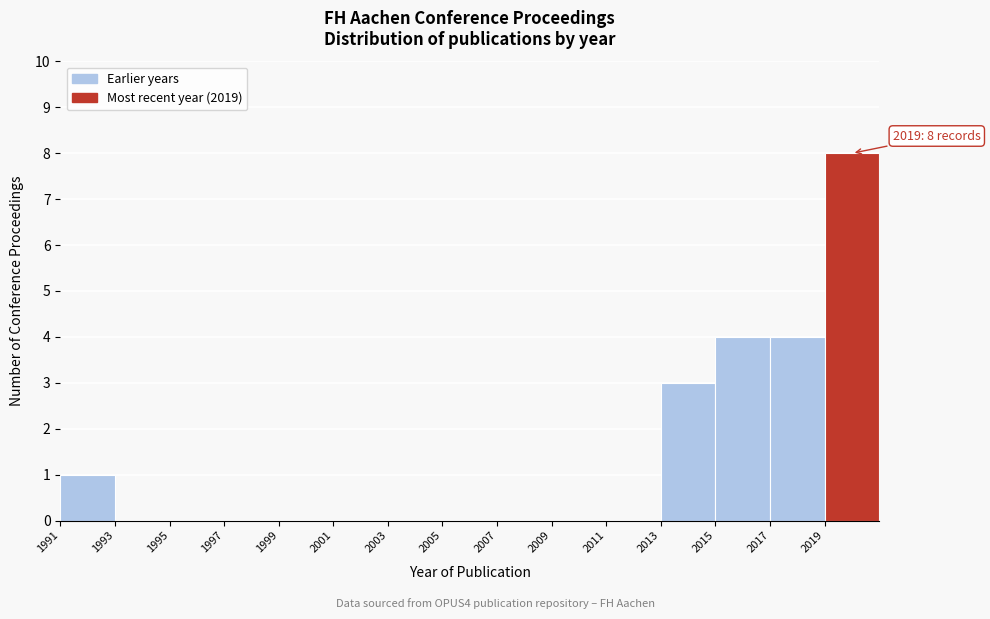

Which range on the x-axis has the tallest bar?

2019 to 2021